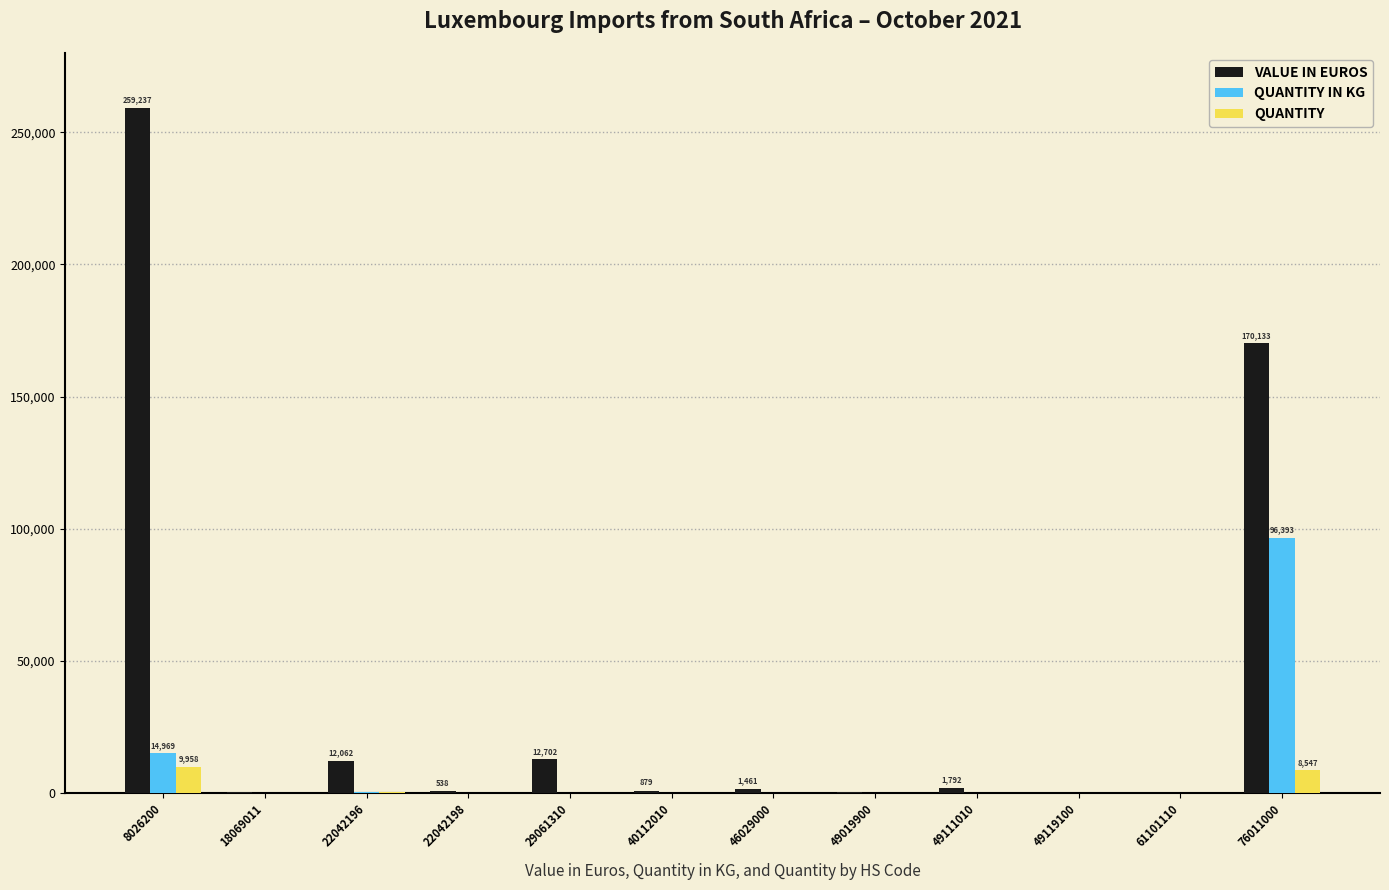

Which series has the largest total across all categories?

VALUE IN EUROS